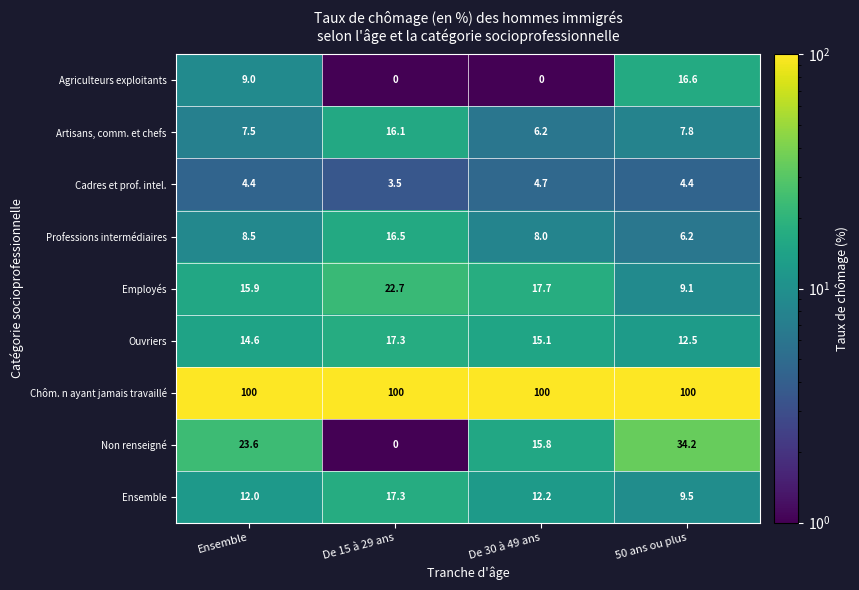

The value of Non renseigné at De 30 à 49 ans is 15.8. True or false?

True